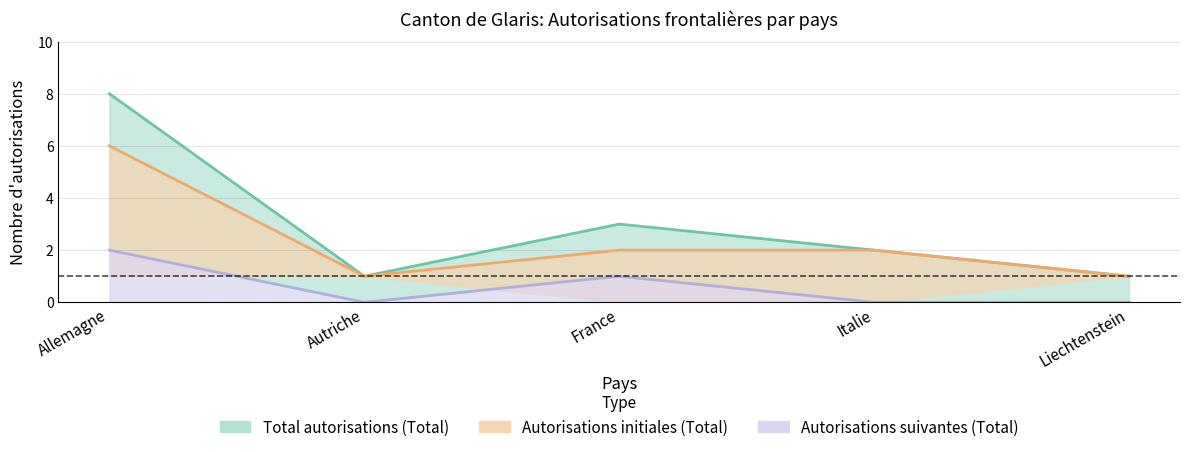

At how many categories does at least one series exceed 0?

5